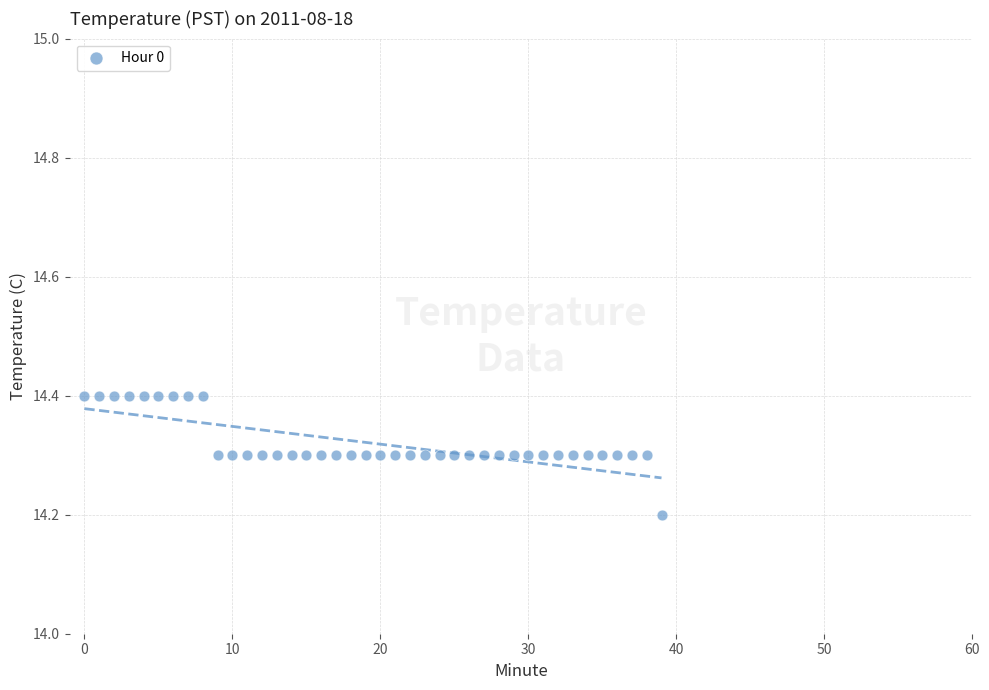

What Y value in the scatter plot is closest to 14?

14.2